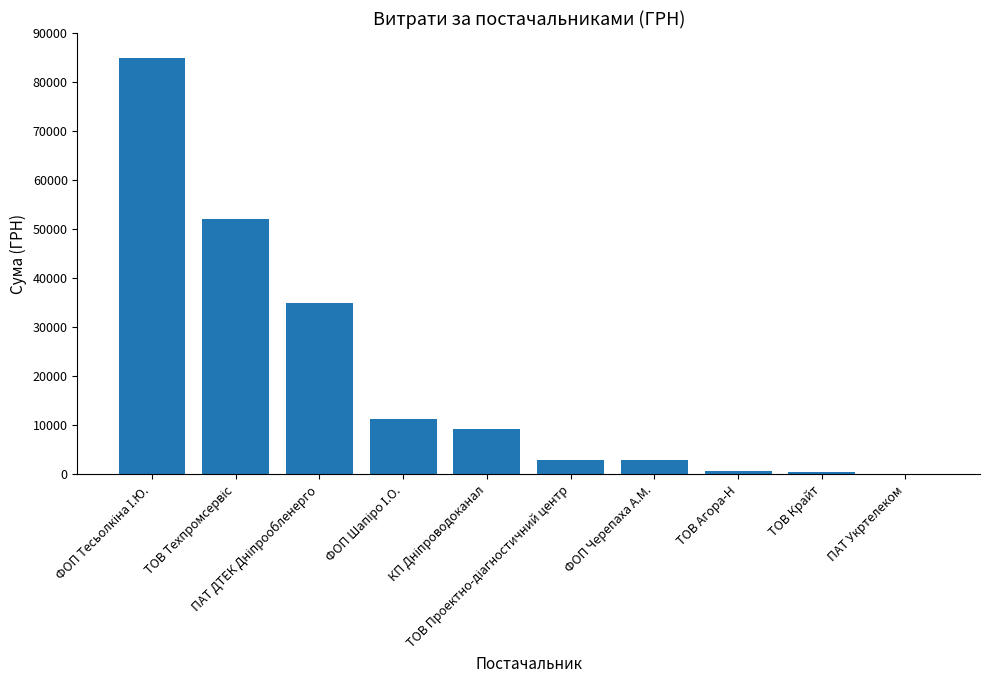

How many data points does each series have?

10